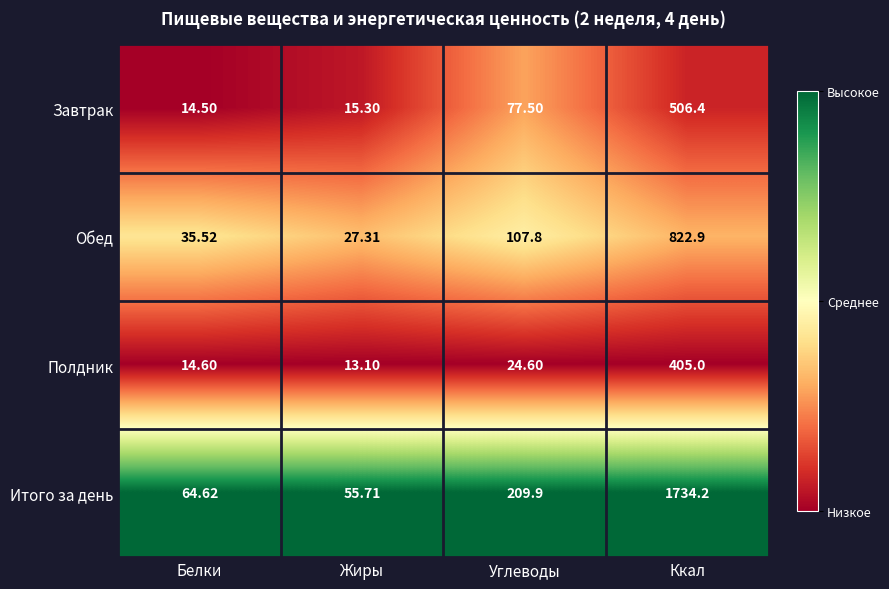

At which label does Итого за день reach its minimum?

Жиры